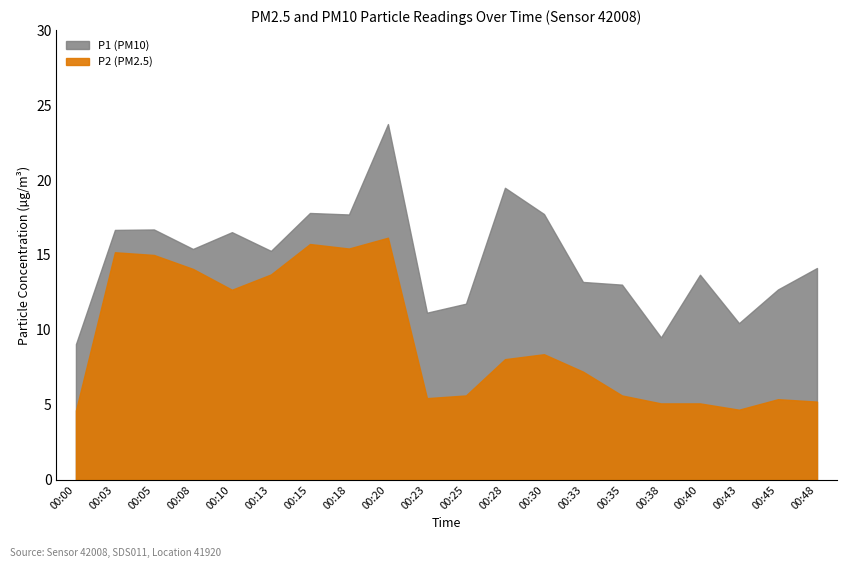

What is the maximum value shown in the chart?

23.7